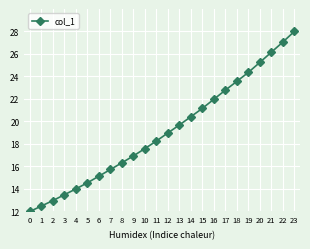

List the labels in order of value, smallest first.

0, 1, 2, 3, 4, 5, 6, 7, 8, 9, 10, 11, 12, 13, 14, 15, 16, 17, 18, 19, 20, 21, 22, 23